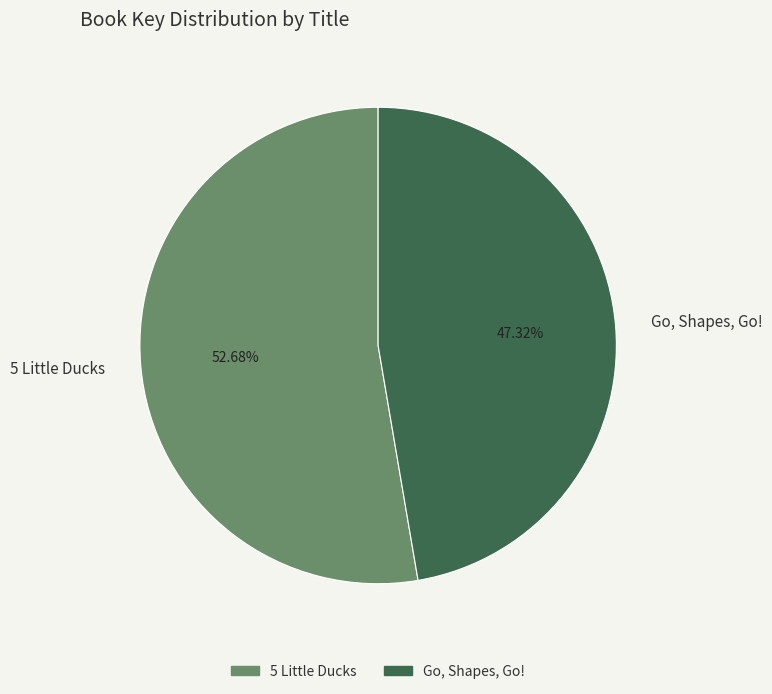

What is the ratio of the value at 5 Little Ducks to the value at Go, Shapes, Go!?

1.1